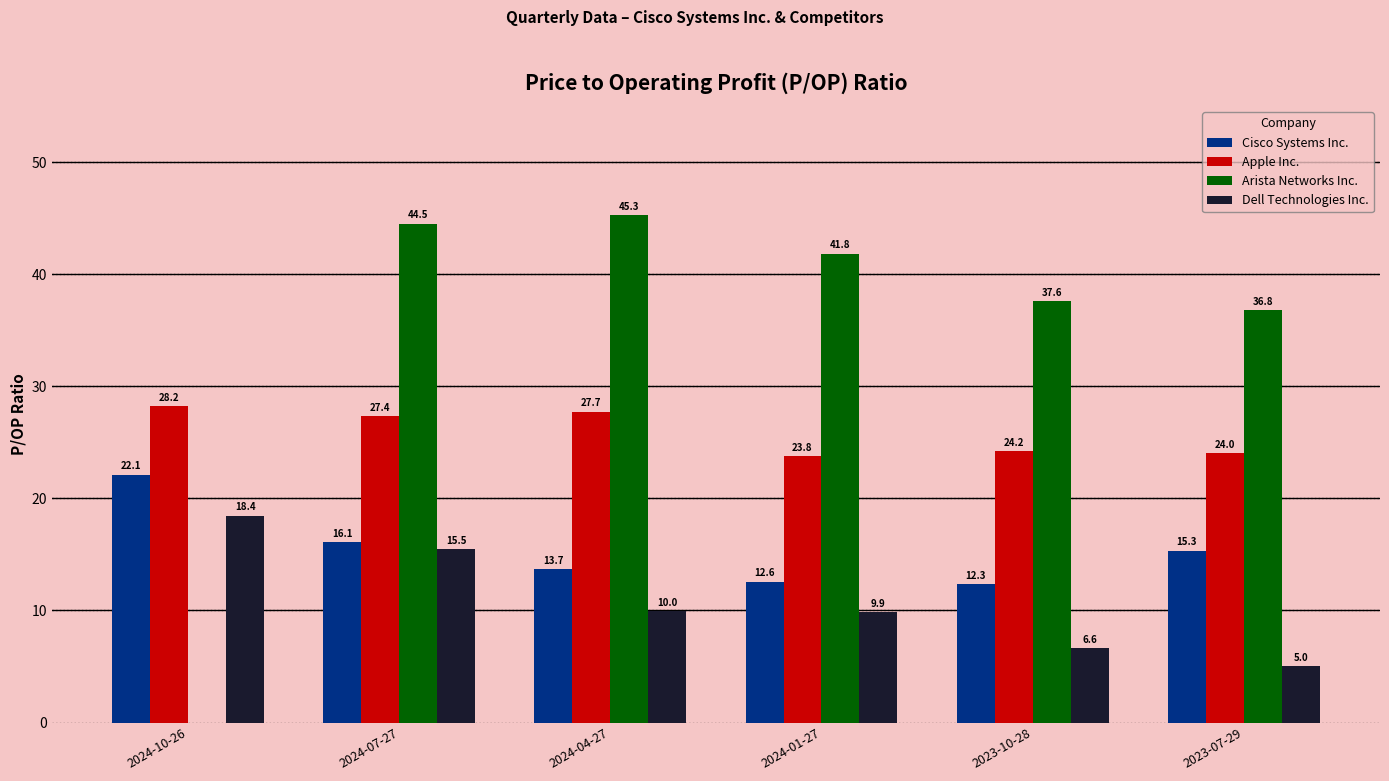

What are all the series names shown in the legend?

Cisco Systems Inc., Apple Inc., Arista Networks Inc., Dell Technologies Inc.